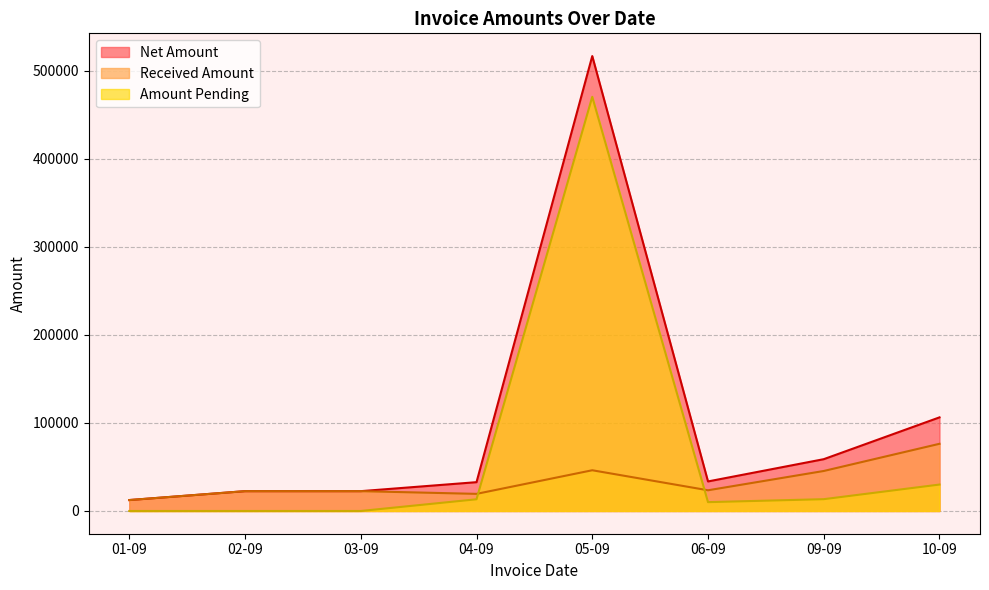

Rank the series by their average value, from lowest to highest.

Received Amount, Amount Pending, Net Amount